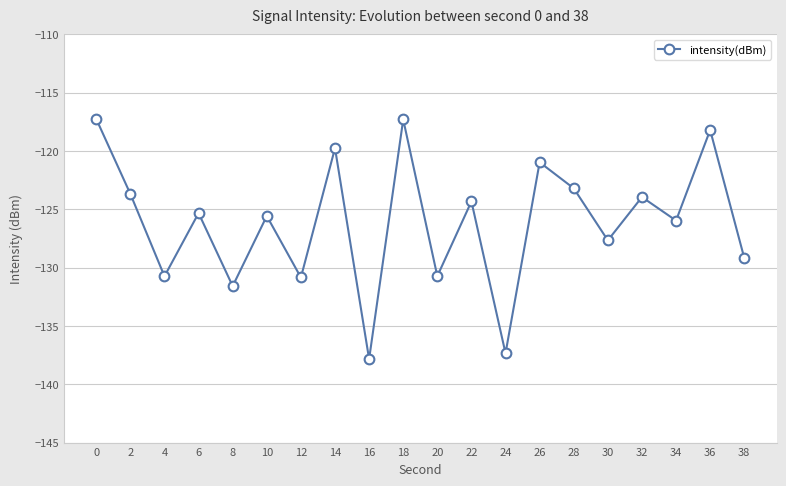

What is the maximum value shown in the chart?

-117.3